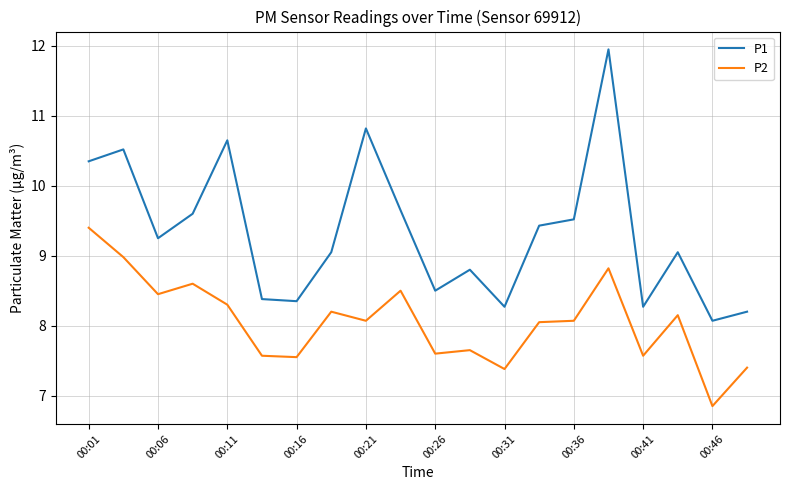

What is the difference between the maximum and minimum values in the P1 series?

3.9